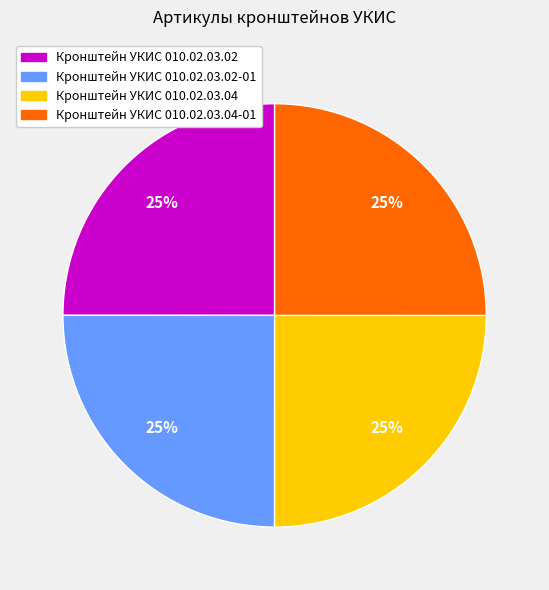

To the nearest percent, what is the average slice percentage?

25%